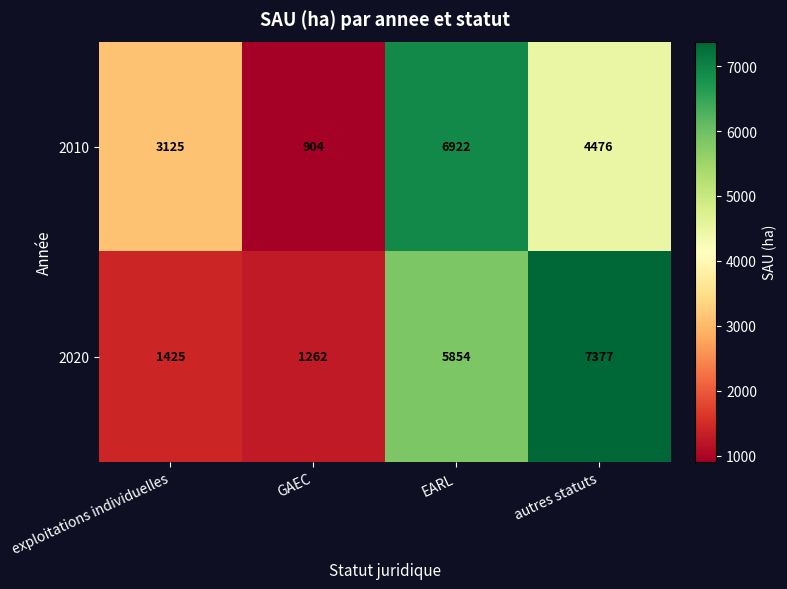

Rank the series by their maximum value, from highest to lowest.

2020, 2010